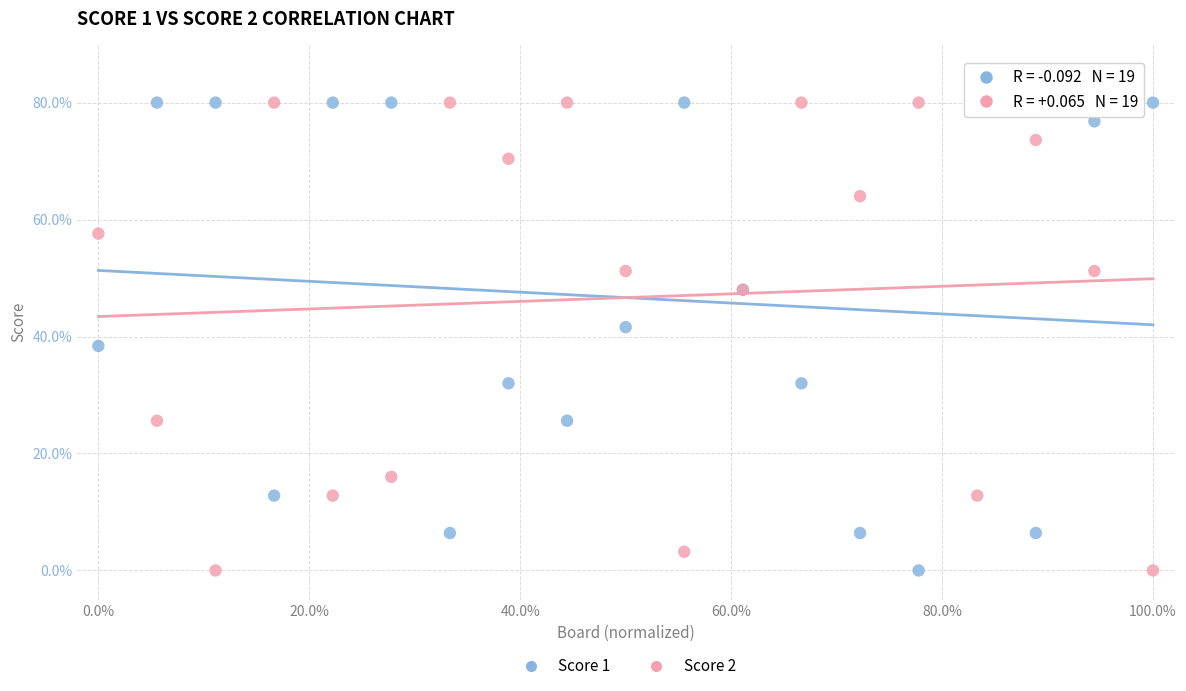

What are all the series names shown in the legend?

Score 1, Score 2